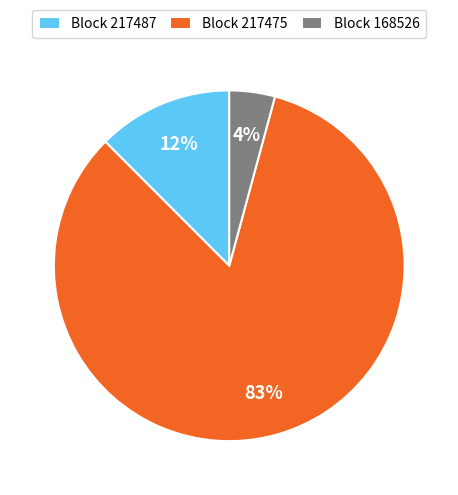

Is it true that Block 217487 is 4% of the pie?

False